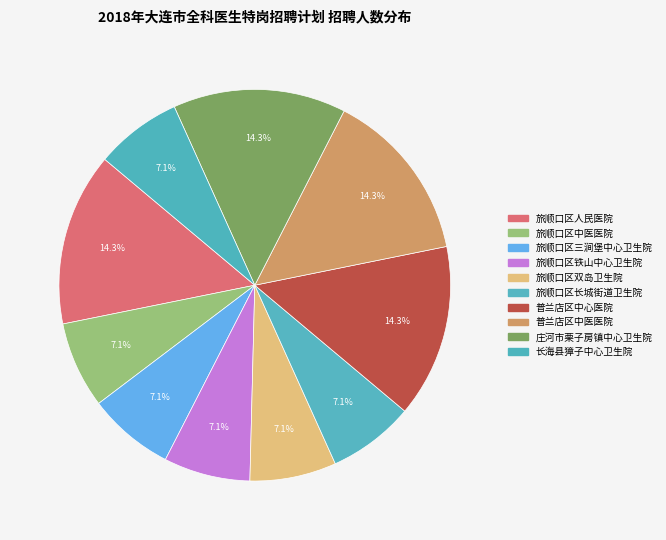

How many slices are in this pie chart?

10